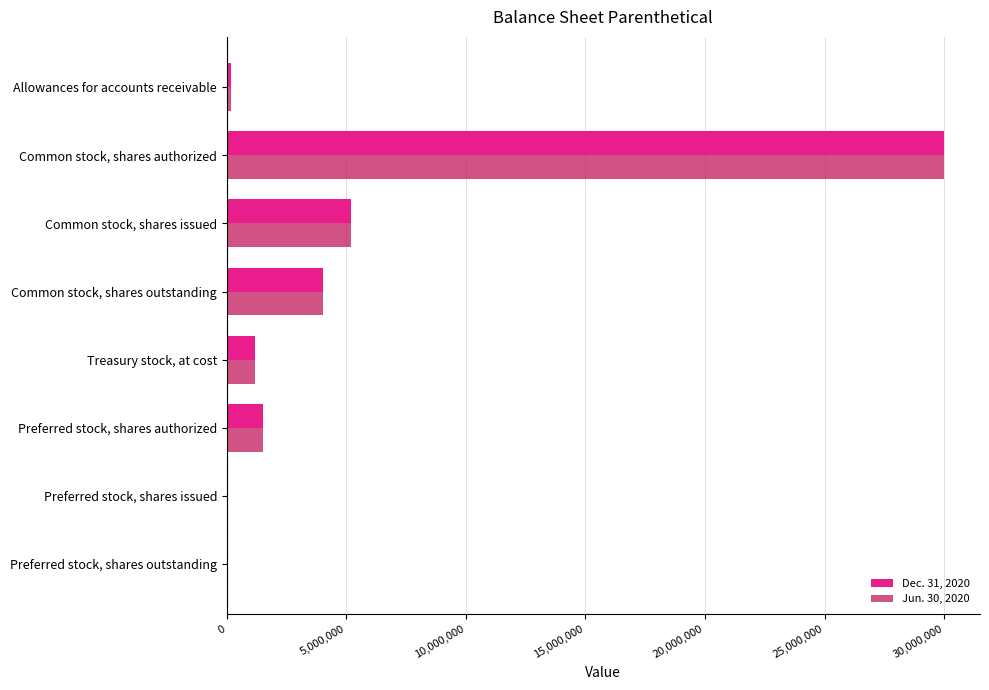

True or false: Dec. 31, 2020 has a value of 2304915 at Common stock, shares outstanding.

False